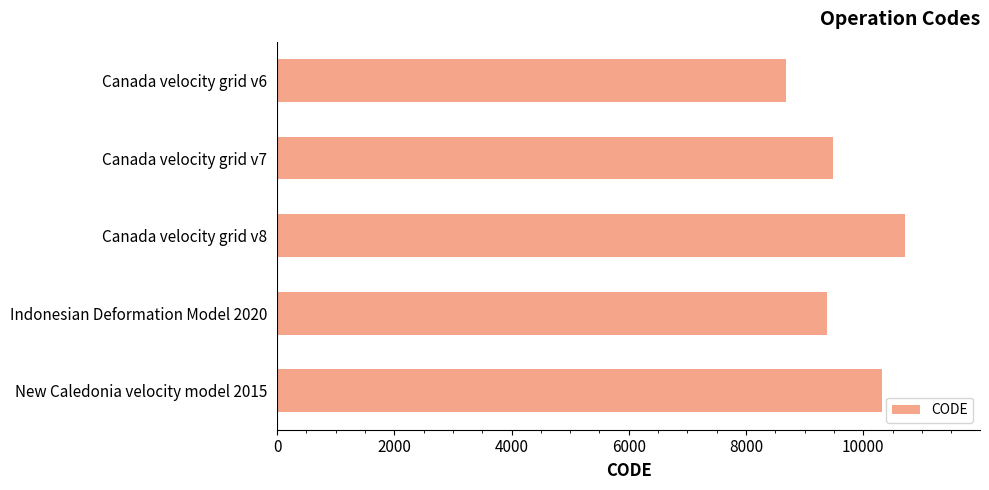

The value at Indonesian Deformation Model 2020 is 14947. True or false?

False